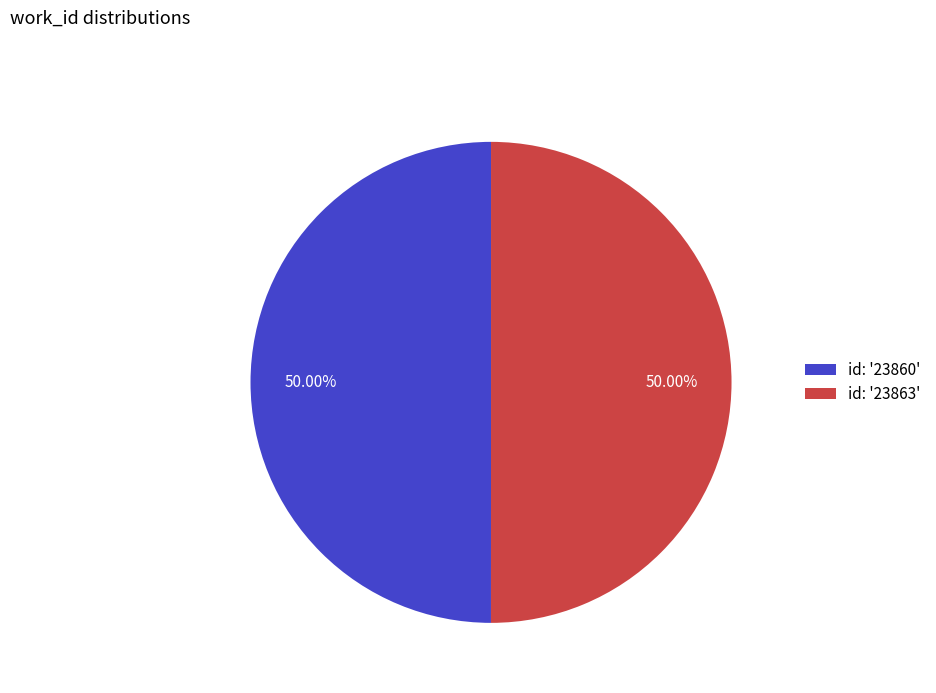

What is the ratio of the value at id: '23863' to the value at id: '23860'?

1.0